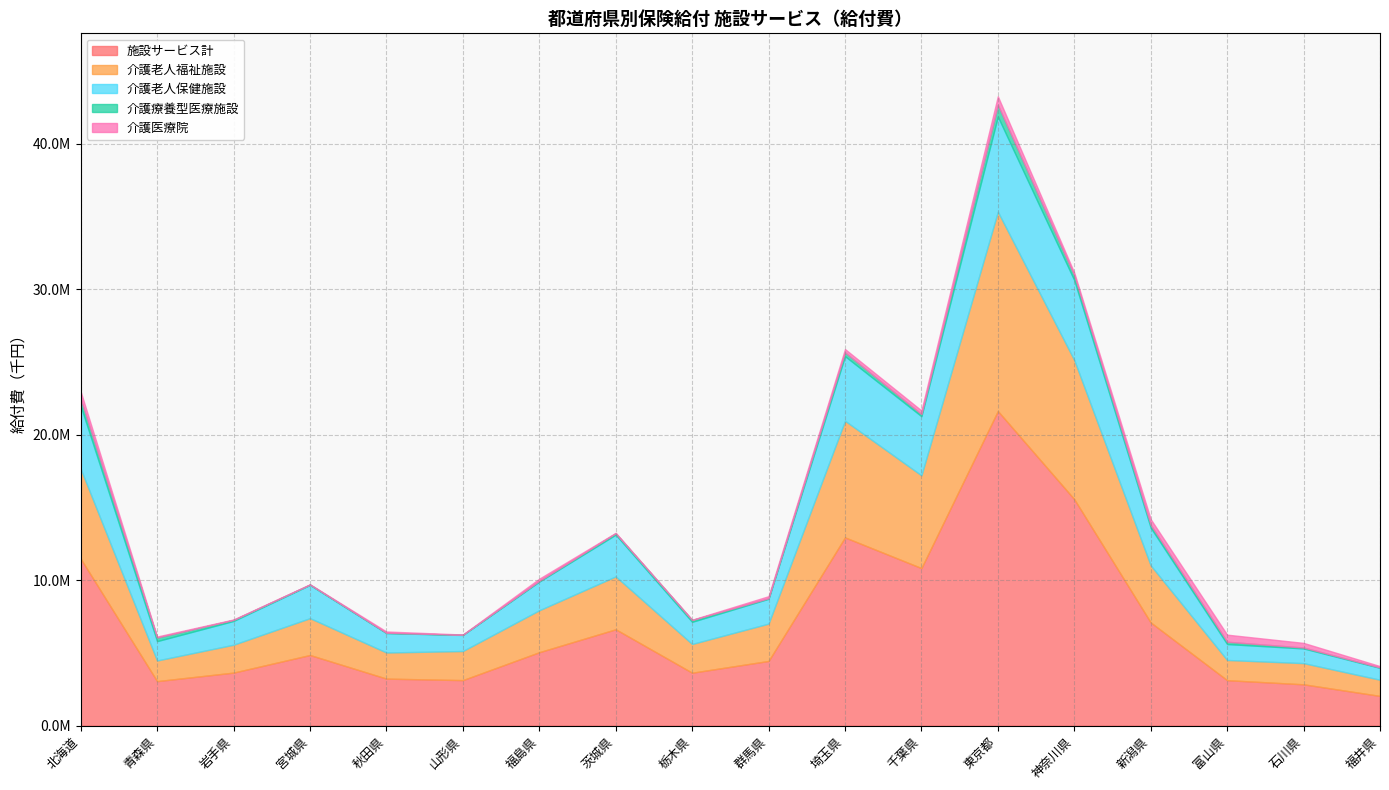

What is the lowest value of the 施設サービス計 series?

2048977.3